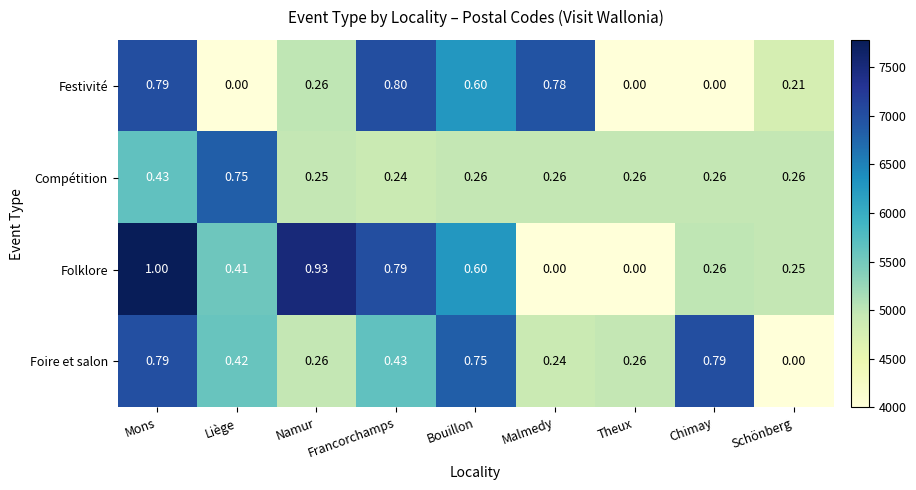

At Liège, list the series in order from largest to smallest.

Compétition, Foire et salon, Folklore, Festivité